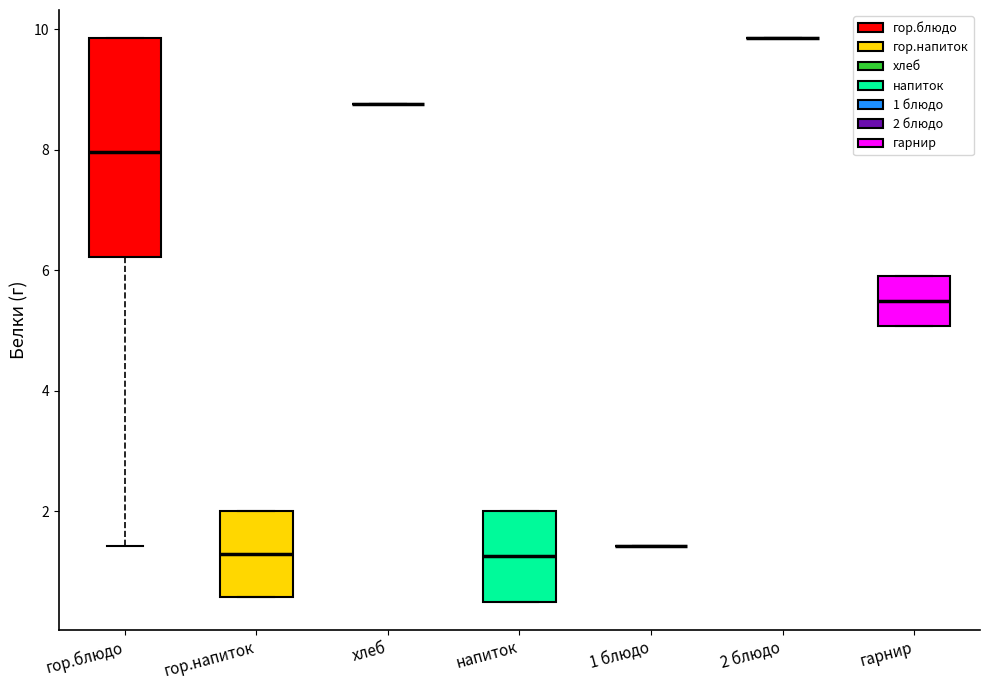

Where does the lower whisker of the box for гор.блюдо end on the y-axis? The values are not printed on the chart, so give them approximately, as read against the axis.

1.4